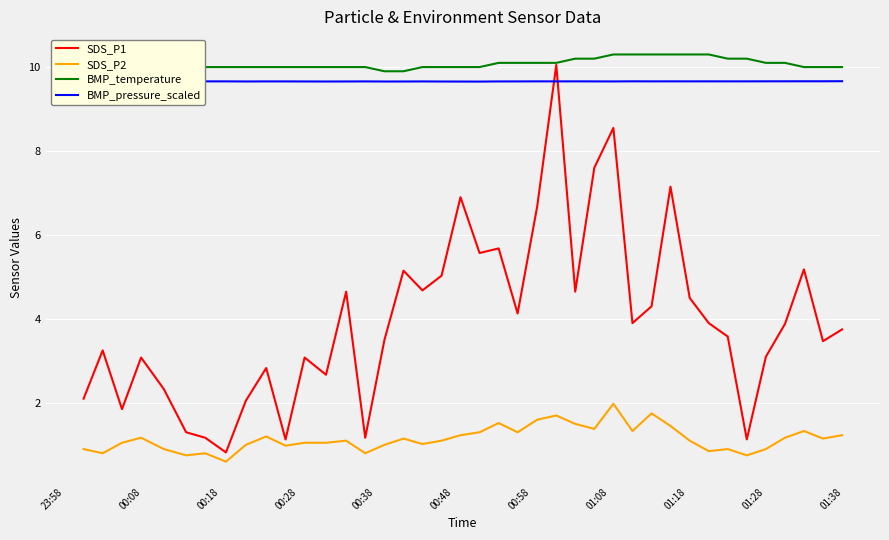

Does the chart display data point markers on the line(s)?

No